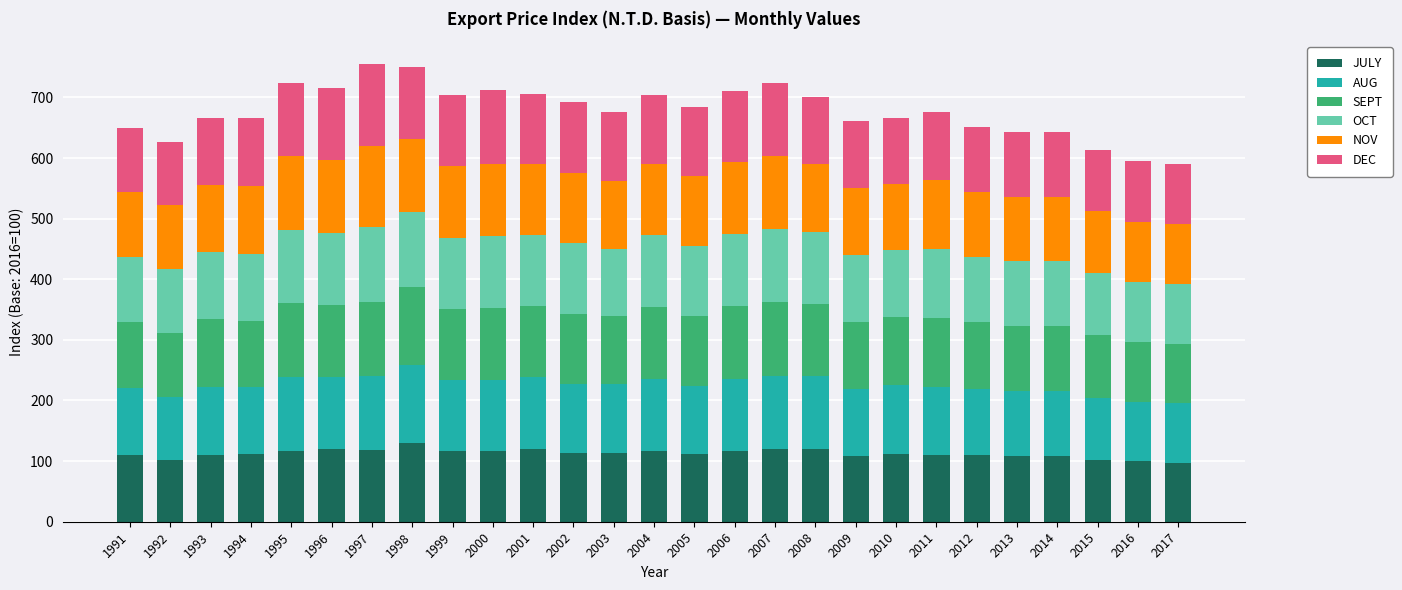

Are the bars grouped side by side (vs. stacked)?

No